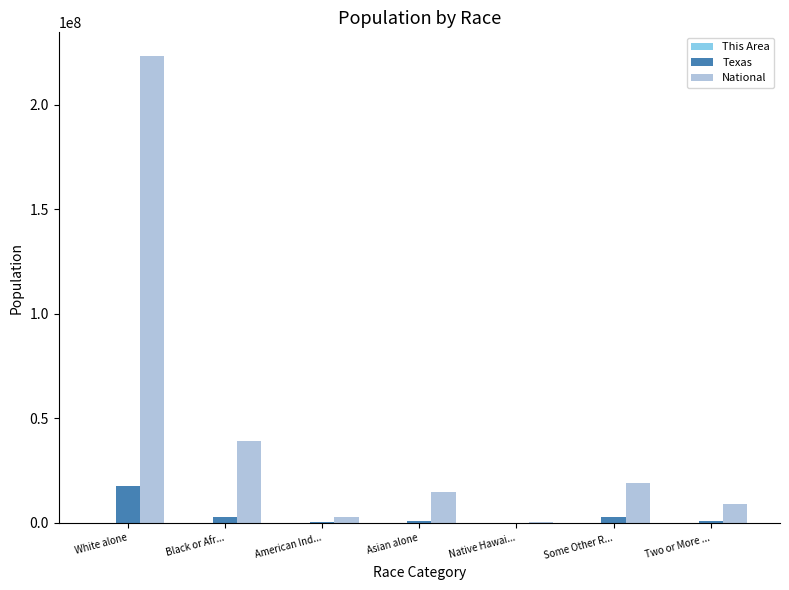

The value of Texas at White alone is 7014685. True or false?

False